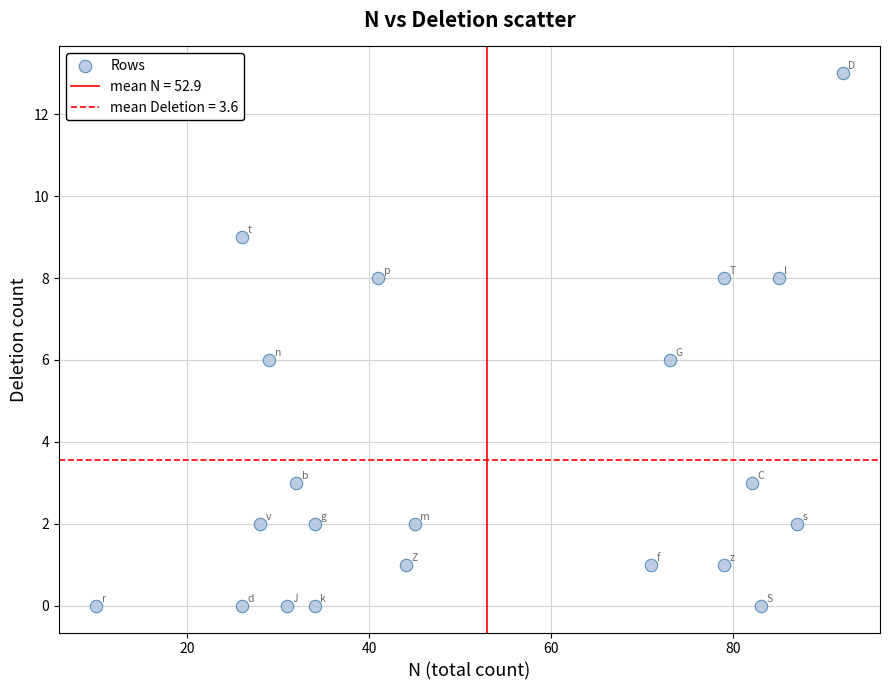

What is the range of X values (max minus min)?

82